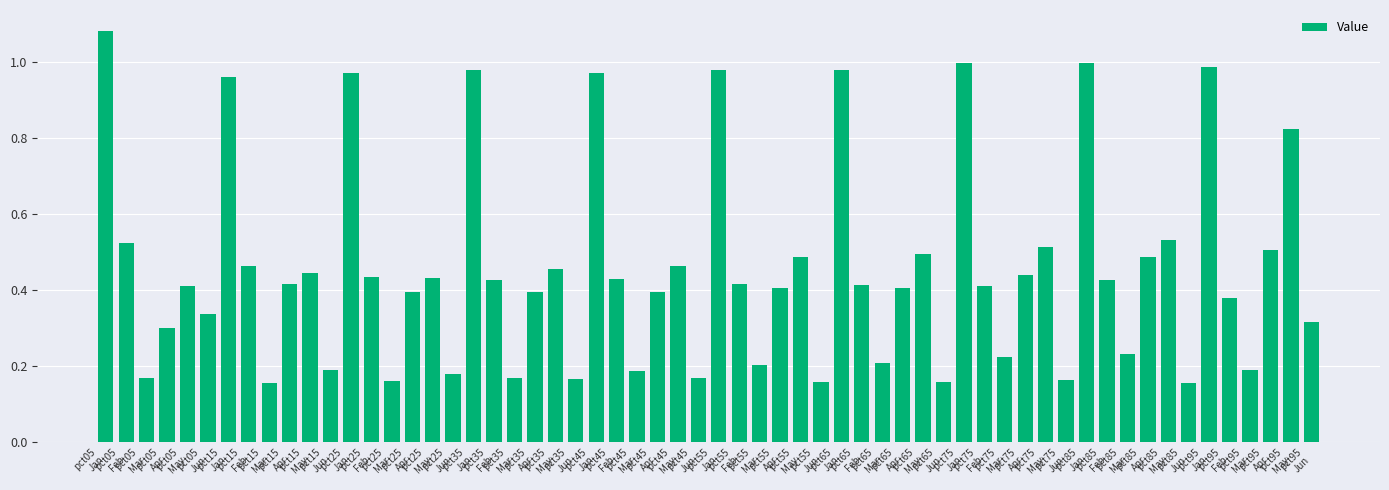

What is the sum of all values?

27.3